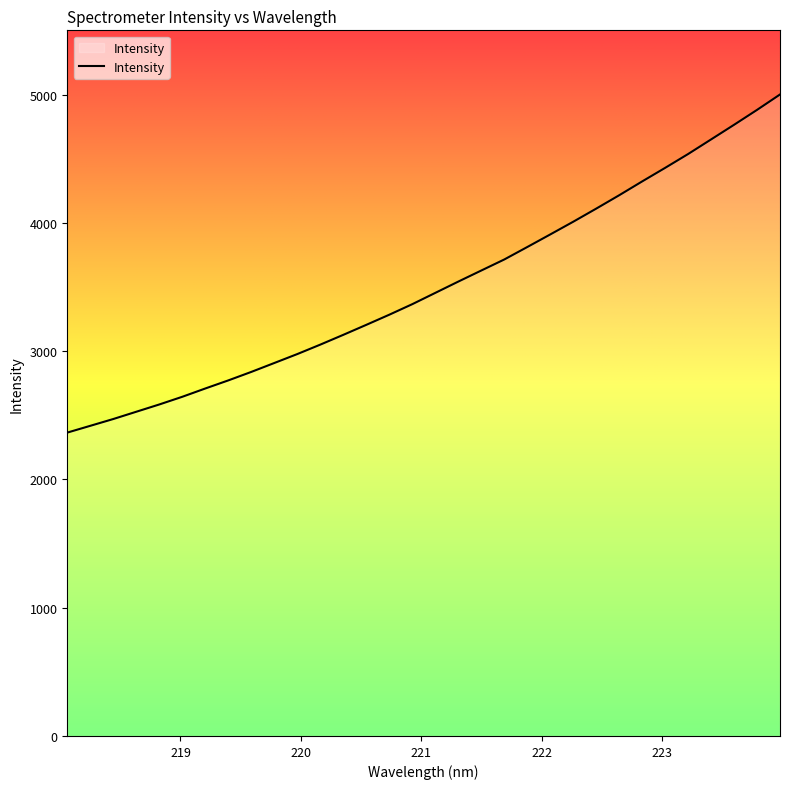

What is the maximum value shown in the chart?

5002.3